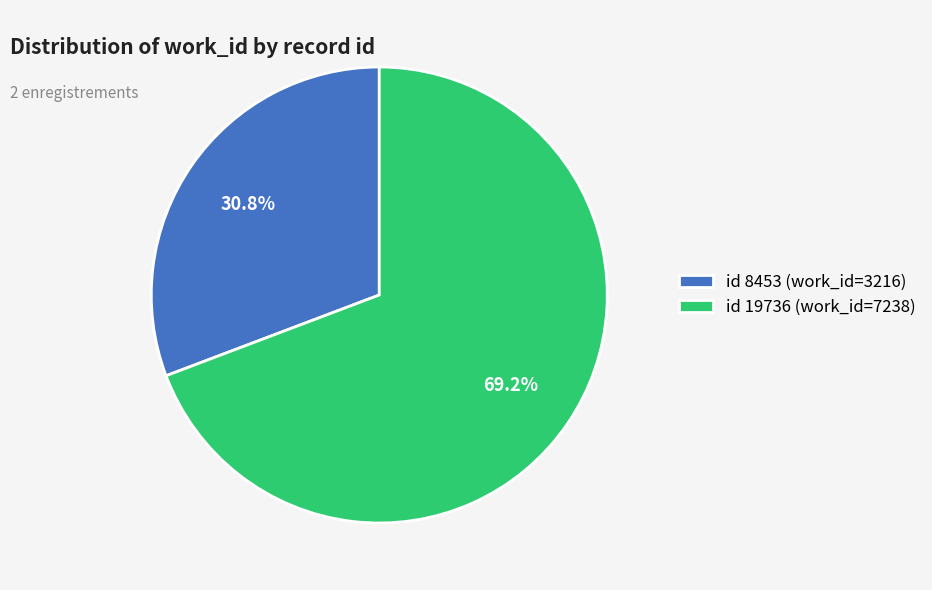

To the nearest percent, what is the difference between the largest and smallest slice percentages?

38%